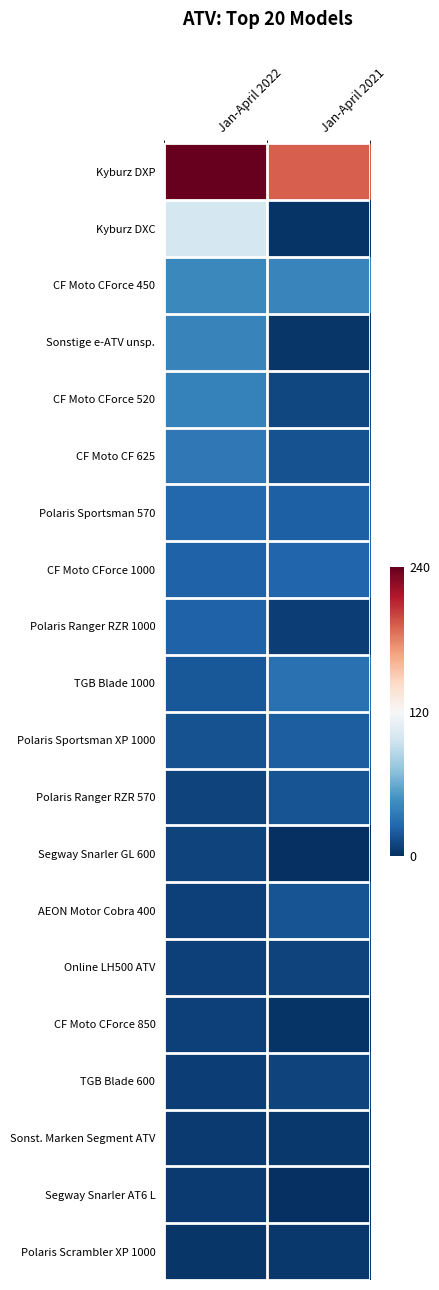

Which category has the highest value across all series?

Jan-April 2022